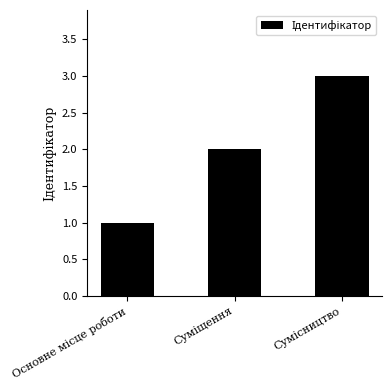

What is the sum of all values?

6